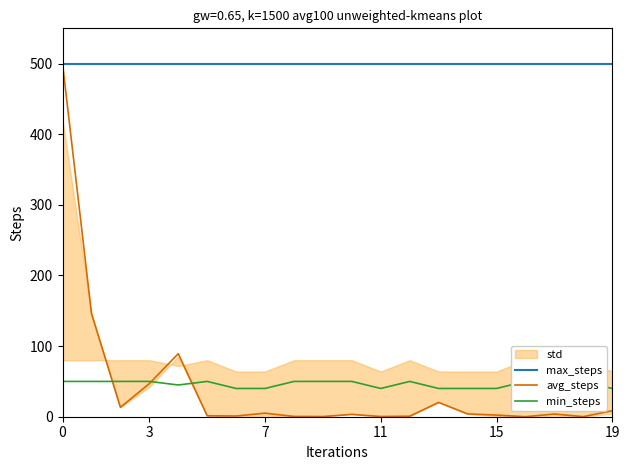

True or false: avg_steps has a value of 238.1 at 0.

False